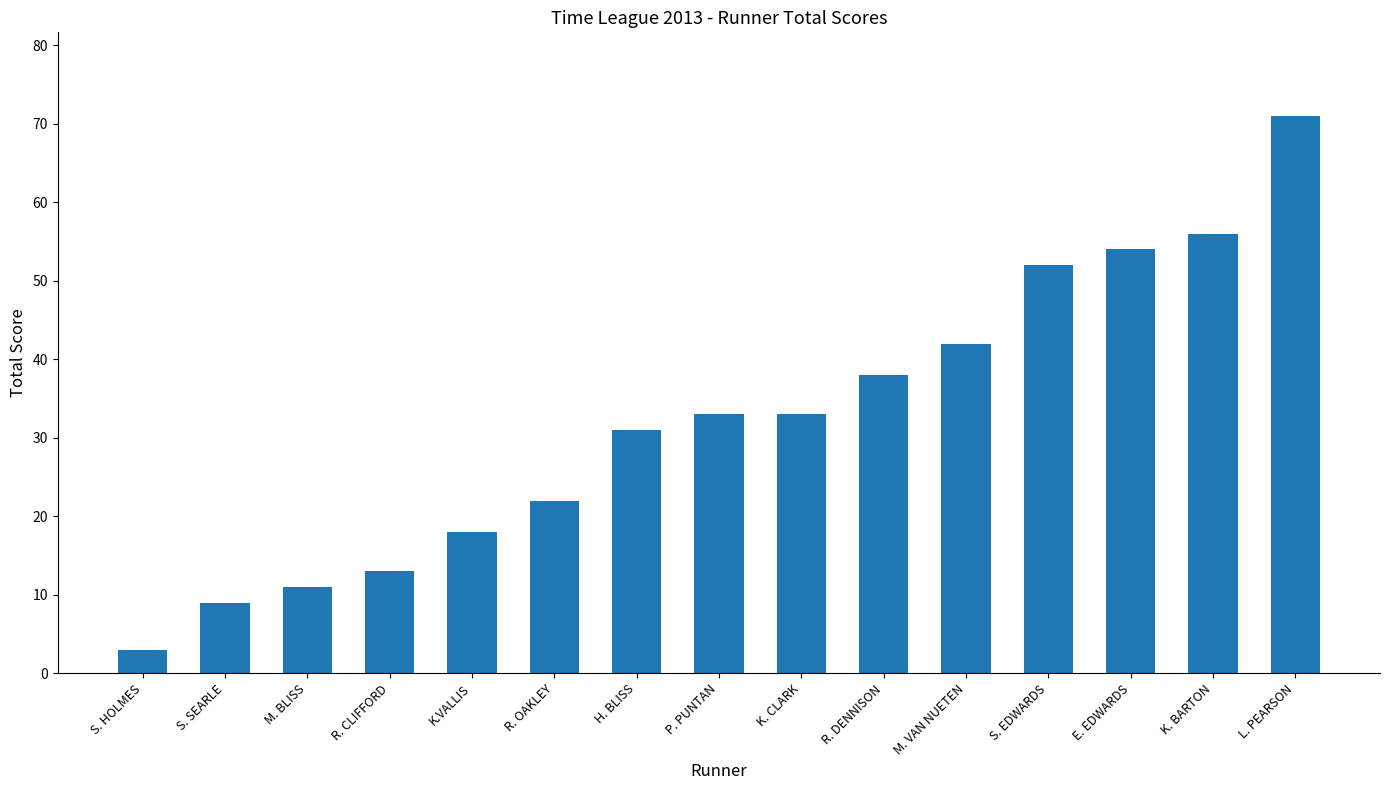

What is the average value?

32